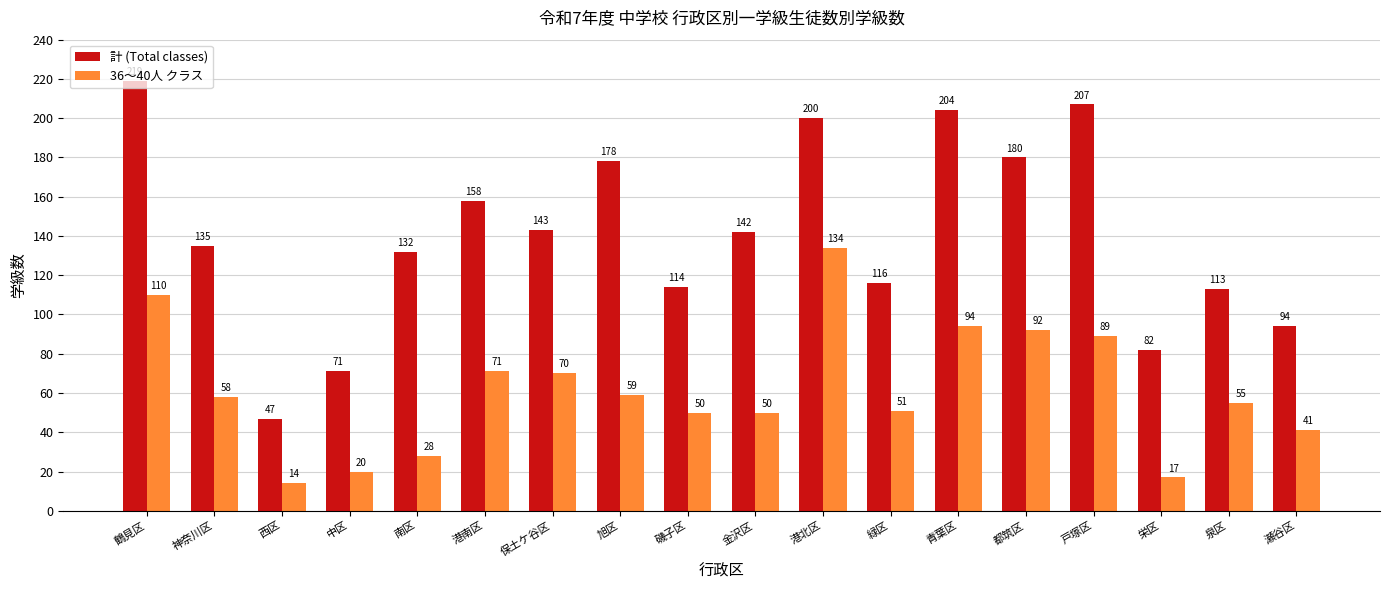

At 保土ケ谷区, list the series in order from smallest to largest.

36～40人 クラス, 計 (Total classes)